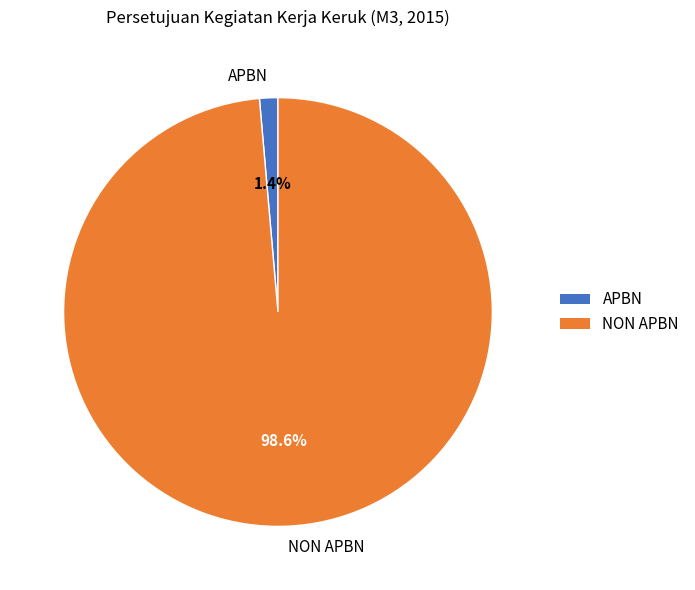

Combined, what portion of the pie is APBN and NON APBN?

100.0%